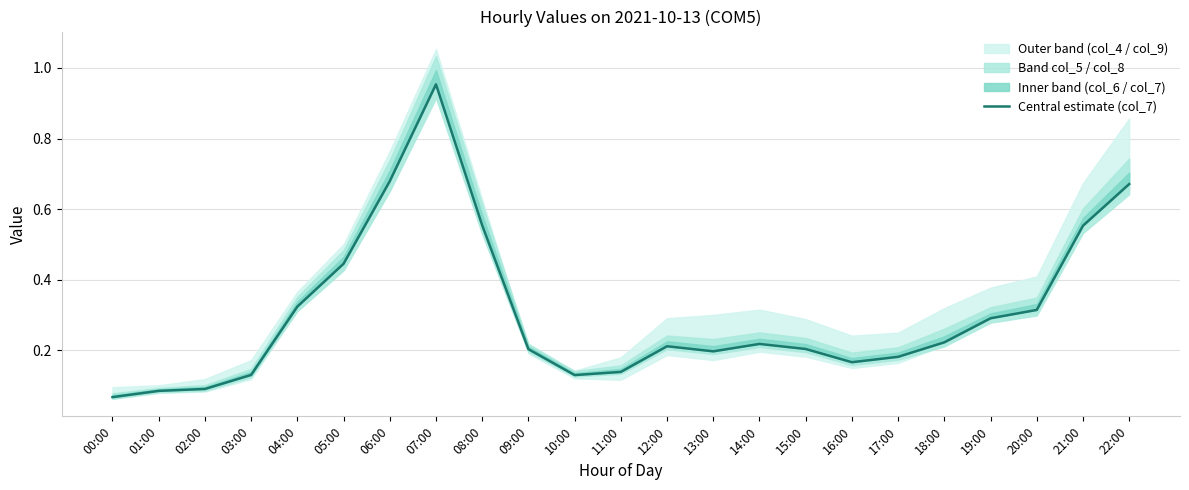

Reading right to left, extract all data points from this chart.

22:00=0.7	21:00=0.6	20:00=0.3	19:00=0.3	18:00=0.2	17:00=0.2	16:00=0.2	15:00=0.2	14:00=0.2	13:00=0.2	12:00=0.2	11:00=0.1	10:00=0.1	09:00=0.2	08:00=0.6	07:00=1.0	06:00=0.7	05:00=0.4	04:00=0.3	03:00=0.1	02:00=0.1	01:00=0.1	00:00=0.1